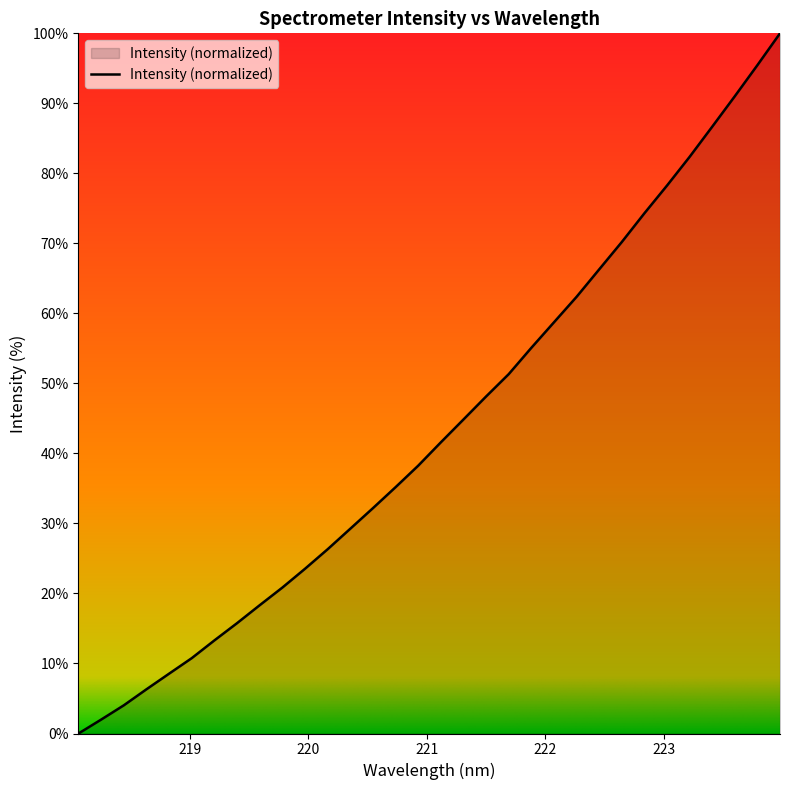

What is the difference between the maximum and minimum values?

100.0